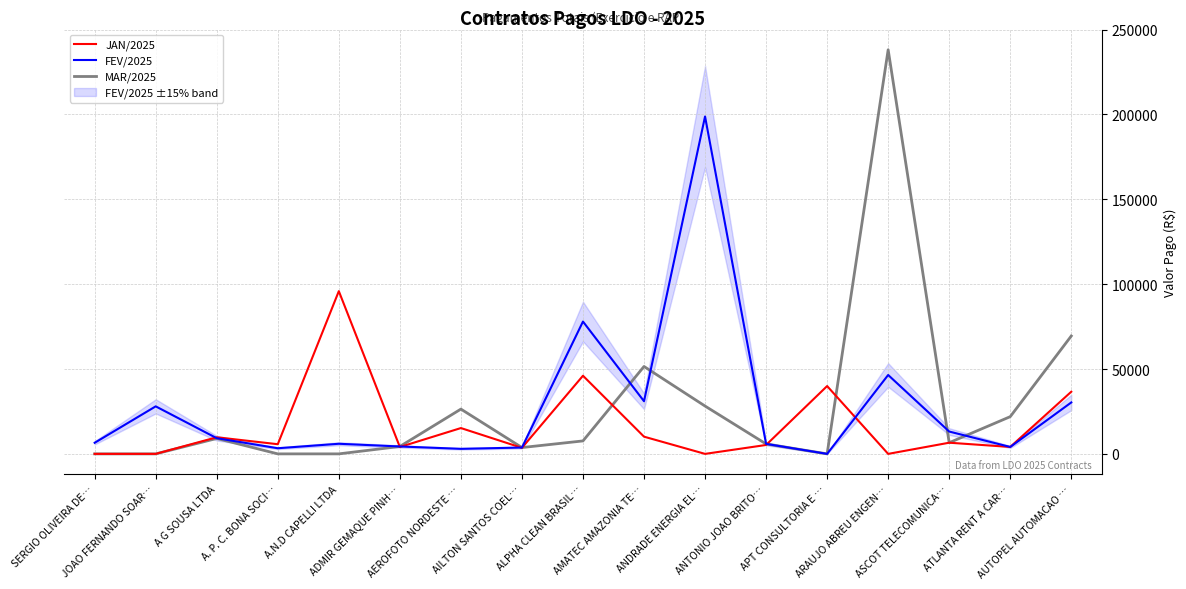

What are all the series names shown in the legend?

JAN/2025, FEV/2025, MAR/2025